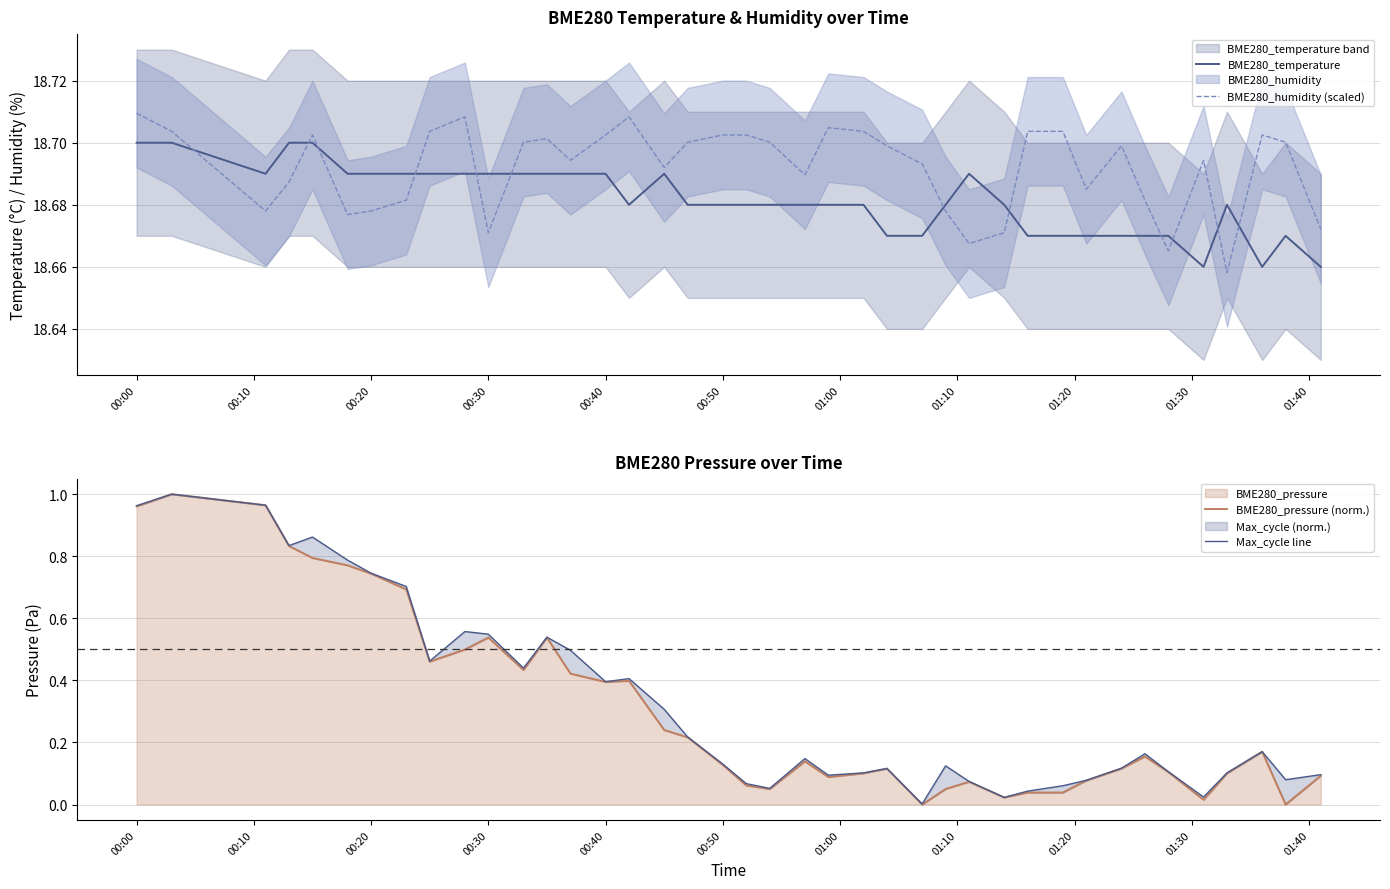

Which series ends up on top after the final intersection of BME280_humidity (scaled) and BME280_temperature?

BME280_humidity (scaled)